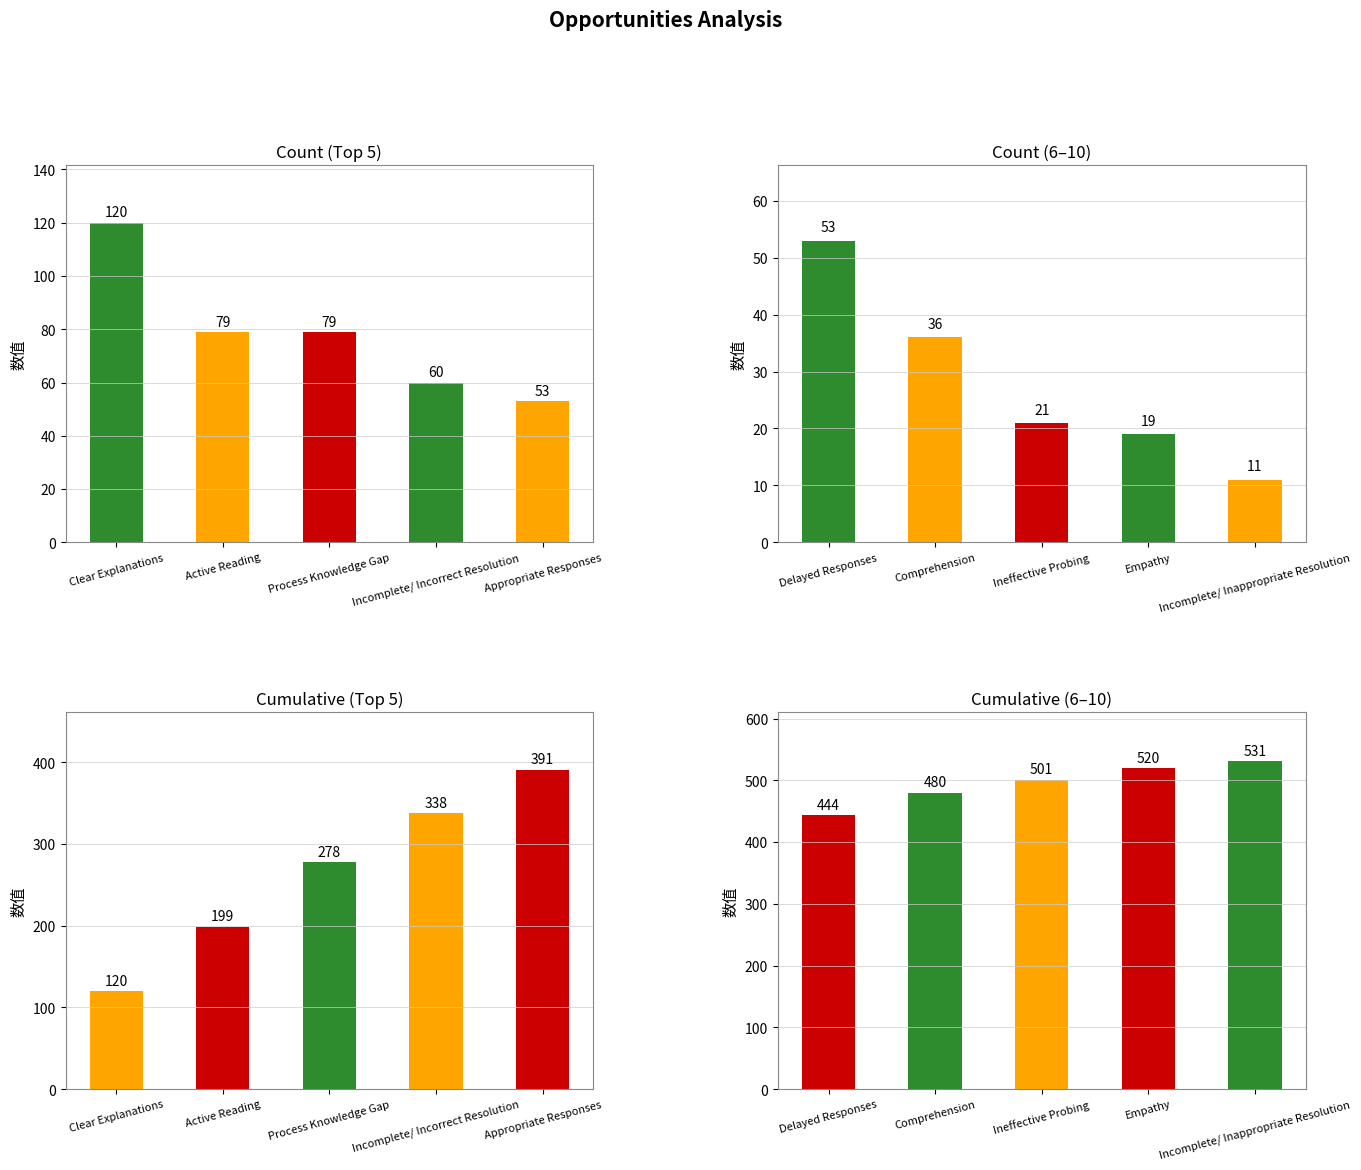

Which has a higher value, Active Reading or Process Knowledge Gap?

Active Reading